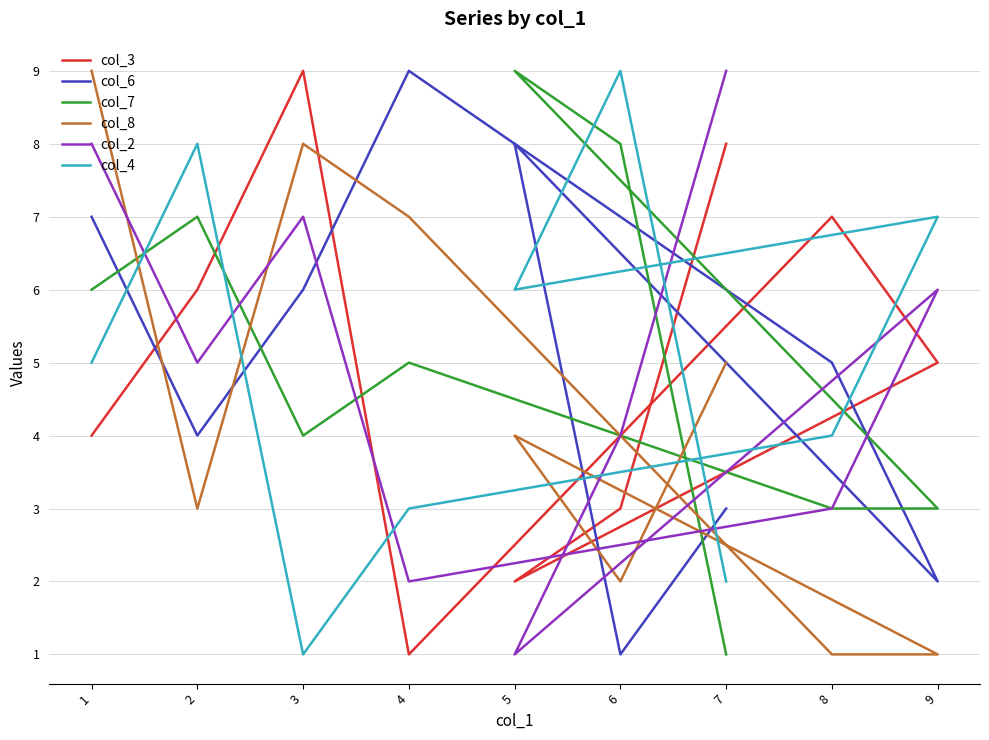

How many distinct data groups are displayed?

6